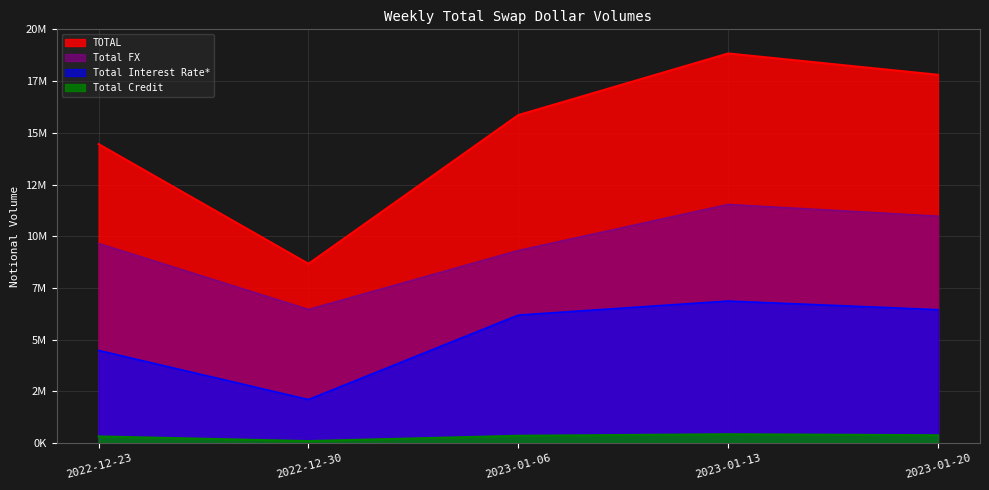

The value of Total FX at 2023-01-20 is 3139457. True or false?

False